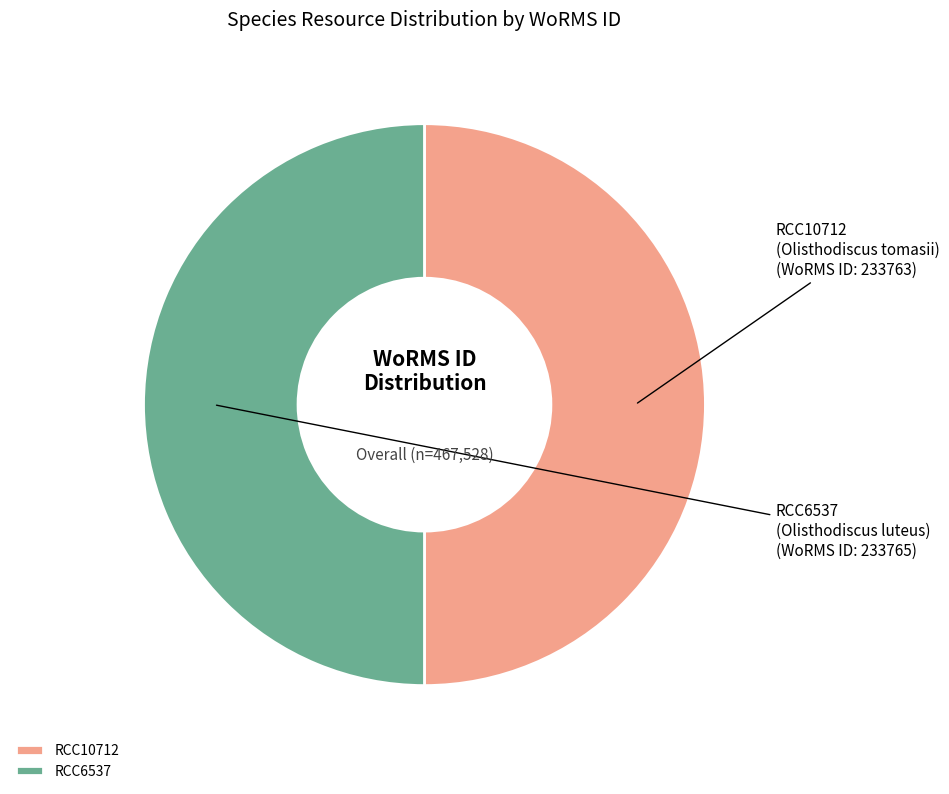

Is the sum of RCC6537 and RCC10712 greater than half?

Yes